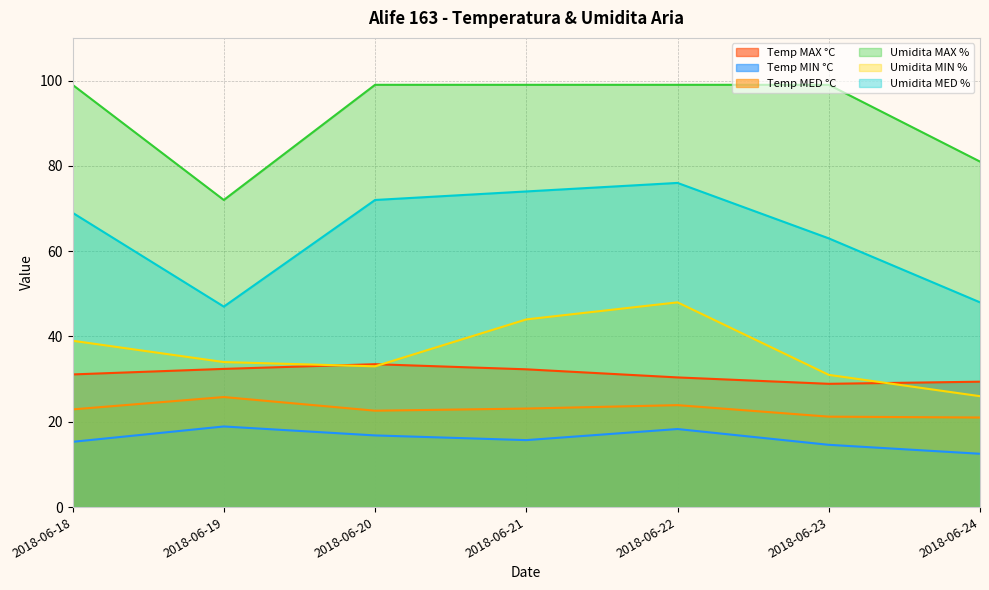

In Umidita MIN %, how many points are higher than both neighbors (excluding endpoints)?

1